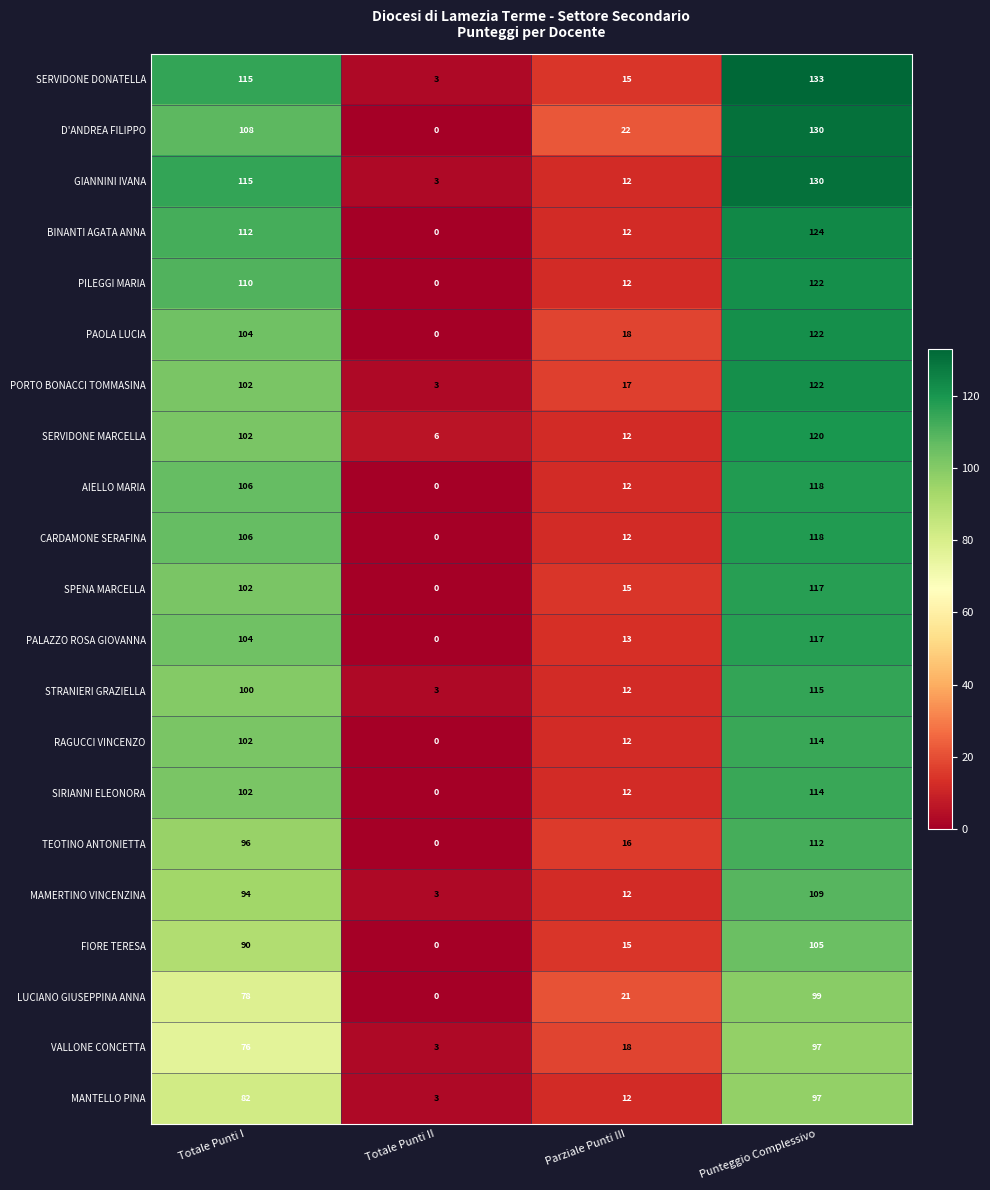

What is the total value across all series at Parziale Punti III?

302